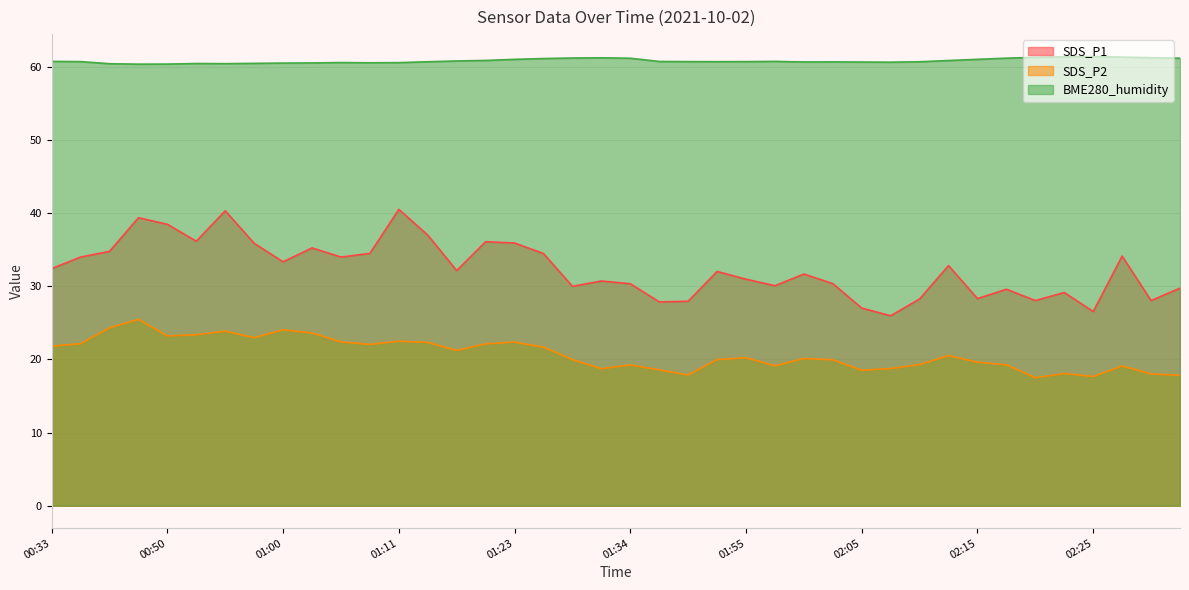

Reading left to right, transcribe all the data shown in this chart.

SDS_P1: 32.4	34.0	34.8	39.4	38.5	36.2	40.3	35.9	33.4	35.2	34.0	34.5	40.5	37.0	32.1	36.1	35.9	34.5	30.0	30.7	30.4	27.9	27.9	32.0	31.0	30.1	31.7	30.4	27.0	26.0	28.3	32.8	28.3	29.6	28.1	29.1	26.6	34.1	28.1	29.8
SDS_P2: 21.8	22.1	24.3	25.5	23.2	23.4	23.9	23.0	24.1	23.6	22.4	22.1	22.5	22.3	21.2	22.1	22.4	21.7	20.0	18.7	19.2	18.6	17.9	20.0	20.2	19.1	20.1	19.9	18.5	18.8	19.3	20.5	19.6	19.3	17.5	18.1	17.7	19.1	18.0	17.8
BME280_humidity: 60.8	60.7	60.4	60.4	60.4	60.5	60.5	60.5	60.5	60.5	60.6	60.6	60.6	60.7	60.8	60.9	61.0	61.1	61.2	61.2	61.2	60.8	60.7	60.7	60.7	60.8	60.7	60.7	60.7	60.6	60.7	60.9	61.0	61.2	61.3	61.4	61.4	61.4	61.3	61.2